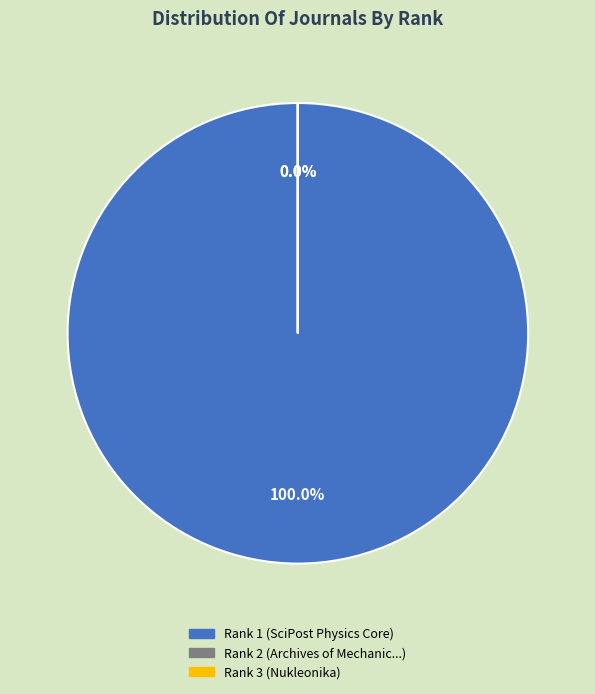

Is the sum of 3 and 1 greater than half?

Yes